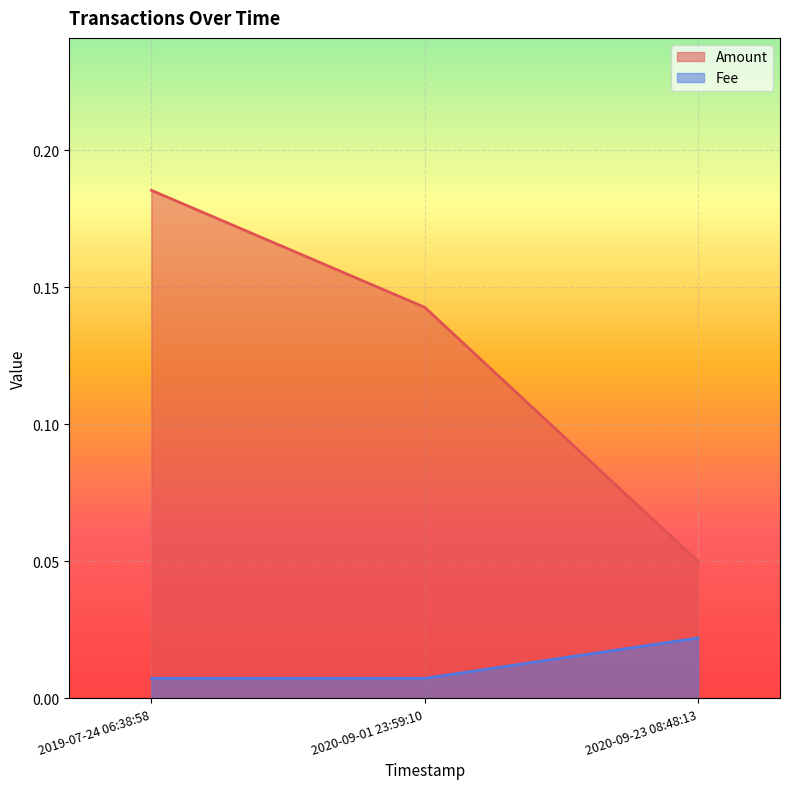

What is the label of the 1st point from the left?

2019-07-24 06:38:58